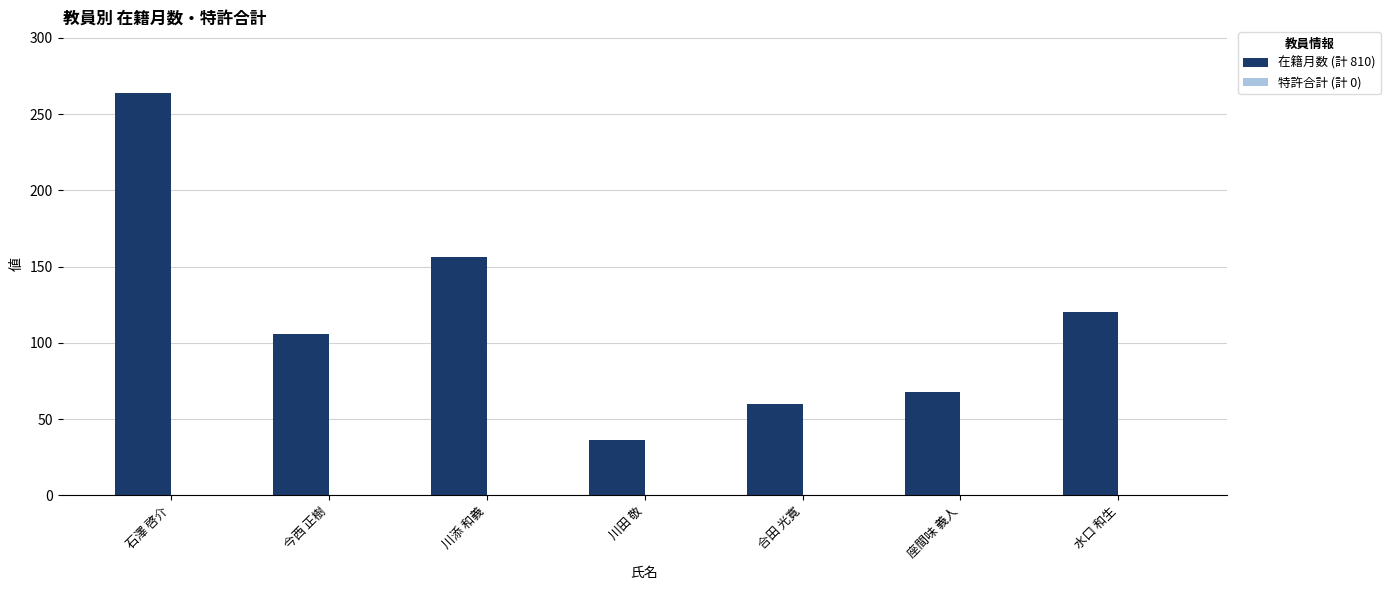

What is the difference between the second highest and second lowest values?

96